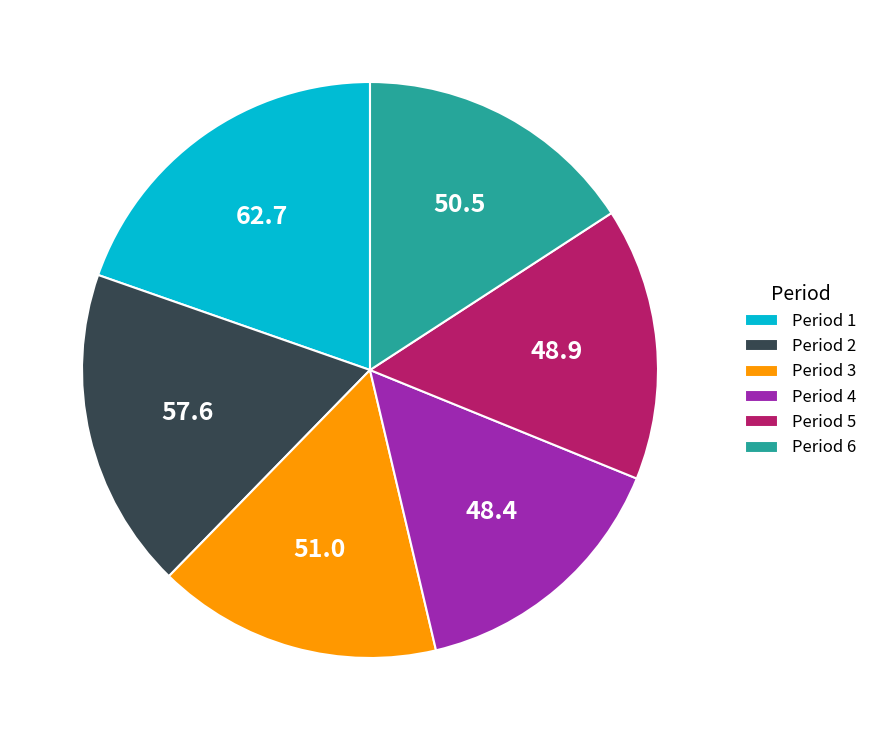

Is the sum of Period 1 and Period 6 greater than half?

No